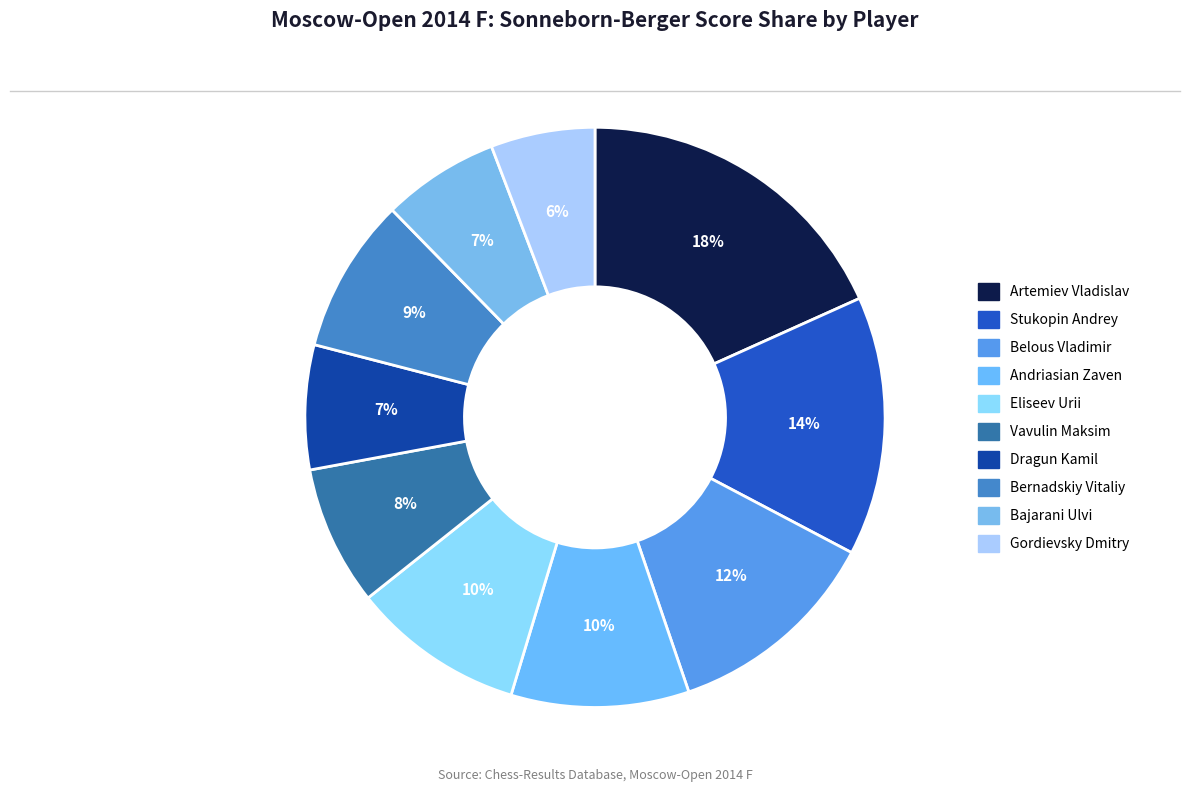

Count the number of slices in the pie.

10